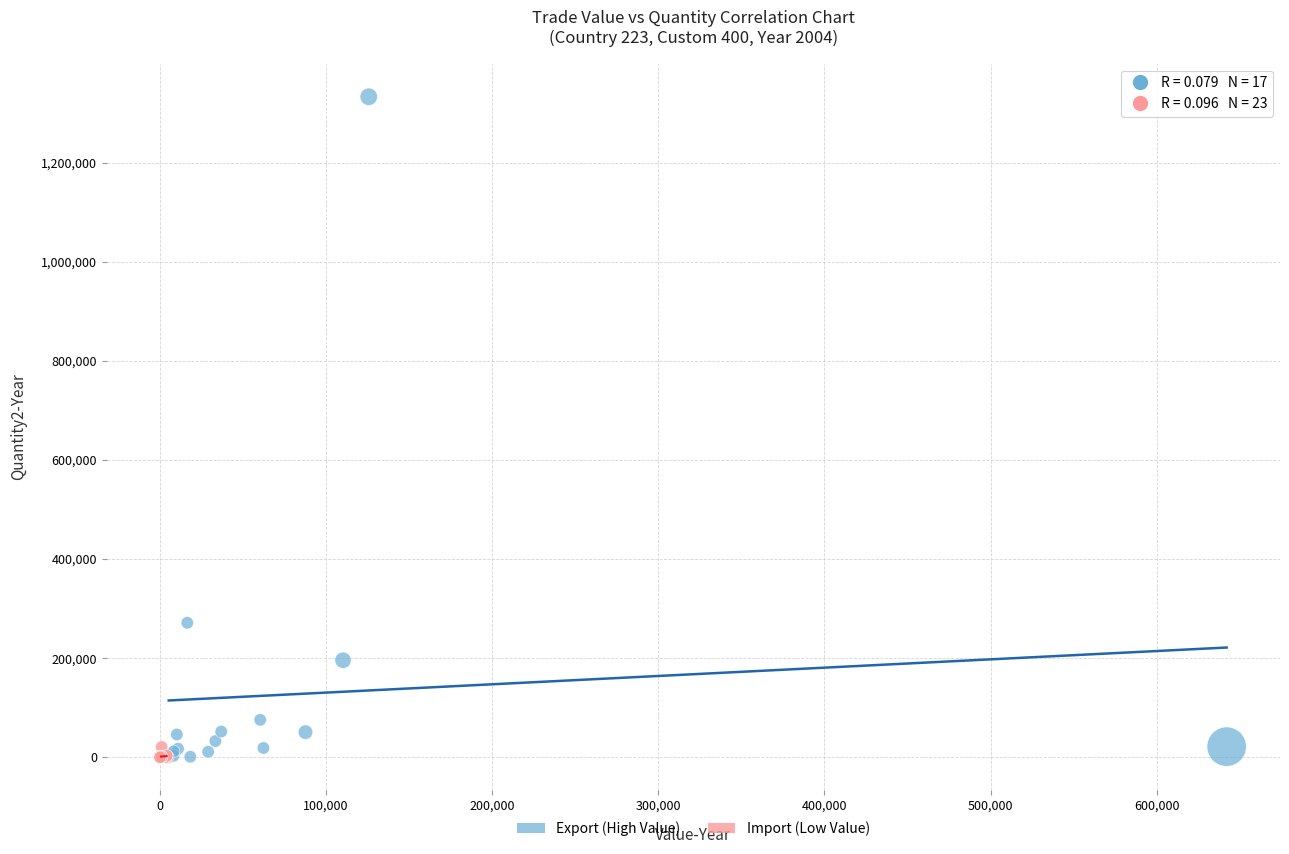

Which series contains the highest Y value?

Export (High Value)